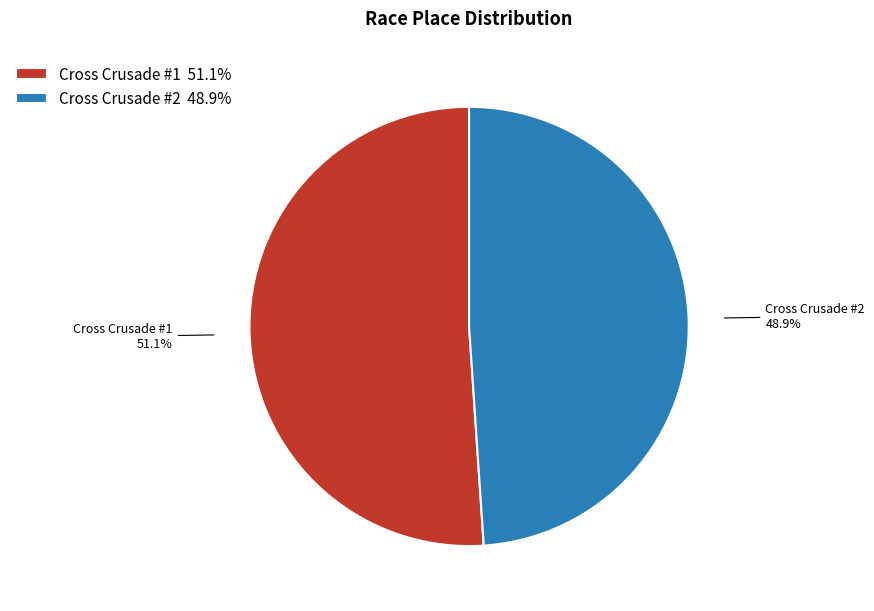

Which slice is the smallest?

Cross Crusade #2